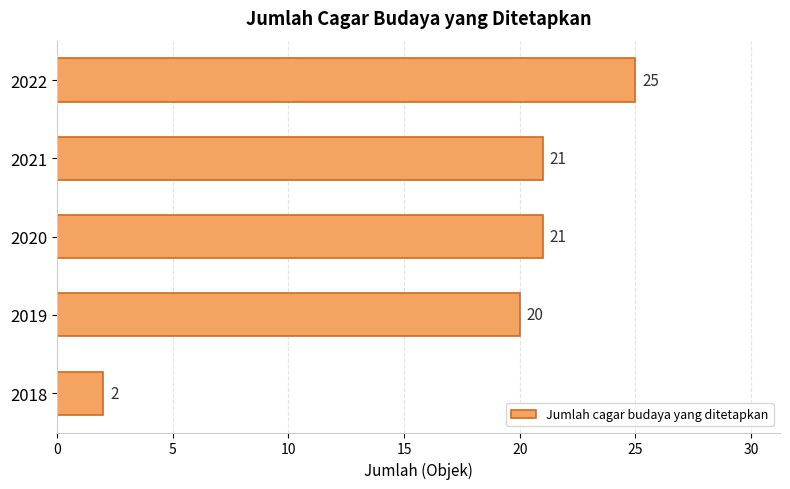

What is the change in value from 2019 to 2020?

+1